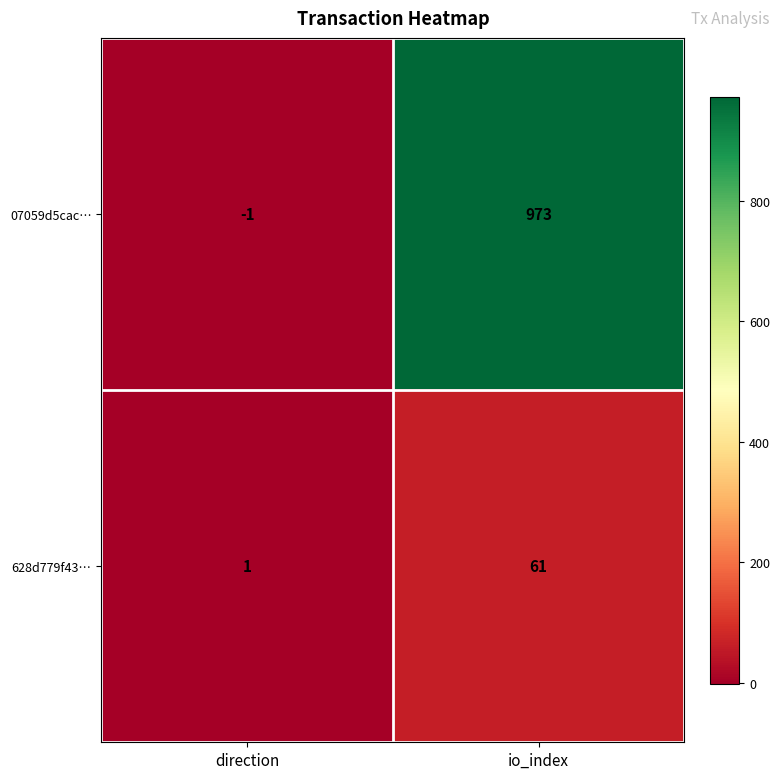

The 07059d5cac… series shows 361 at io_index. True or false?

False